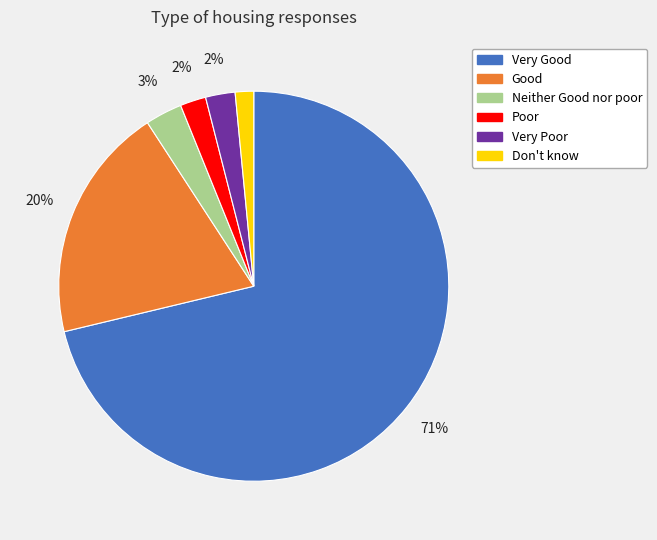

Do Neither Good nor poor and Good together represent more than half of the pie?

No